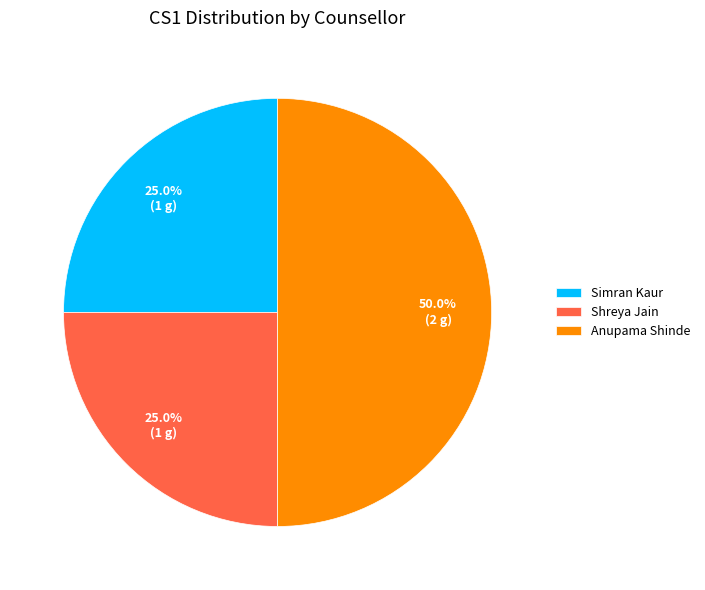

What is the largest slice in the pie chart?

Anupama Shinde